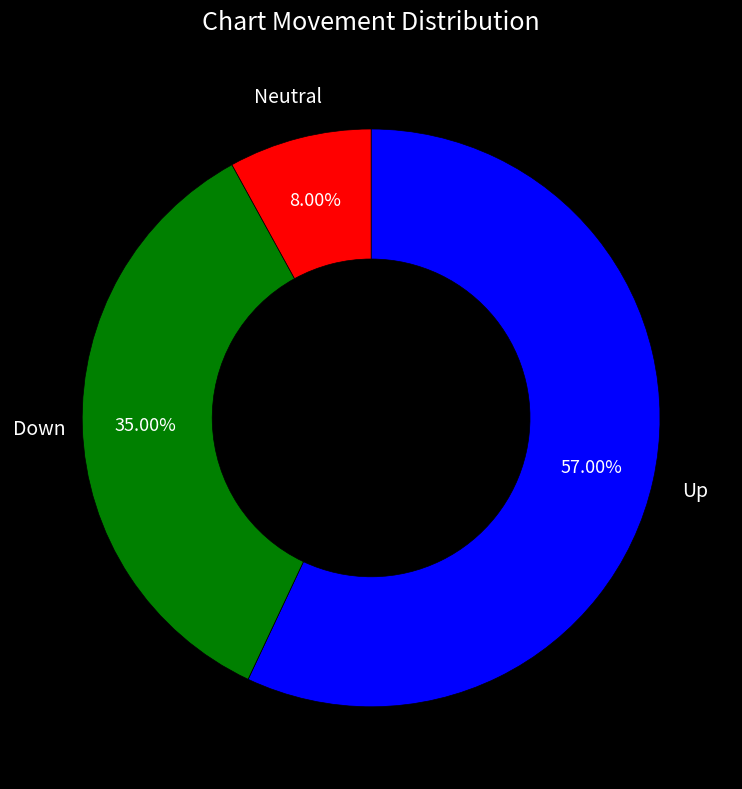

Combined, do Down and Up account for over 50%?

Yes